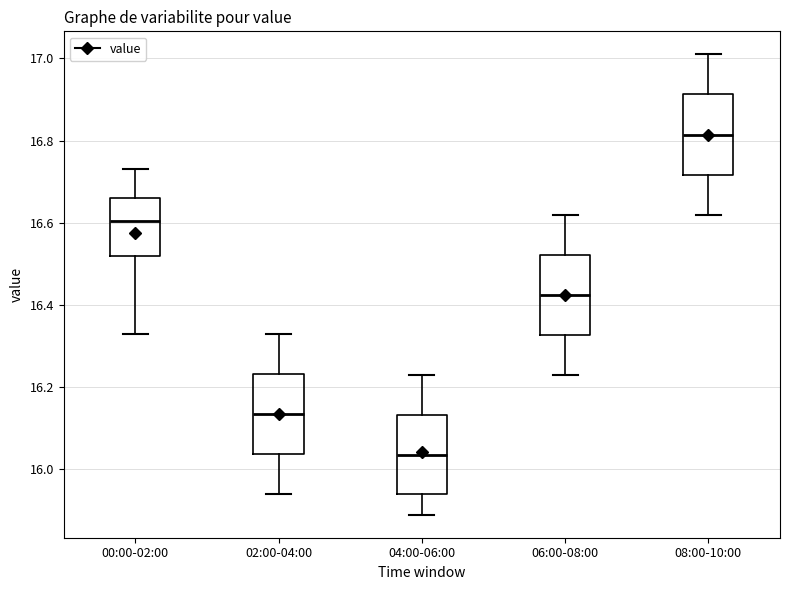

Reading left to right, read every box against the y-axis: the position of its median line, the range the box covers, and the ends of its whiskers. The values are not printed on the chart, so give them approximately, as read against the axis.

00:00-02:00: median 16.60, box 16.52 to 16.66, whiskers 16.34 to 16.74
02:00-04:00: median 16.14, box 16.04 to 16.24, whiskers 15.94 to 16.34
04:00-06:00: median 16.04, box 15.94 to 16.14, whiskers 15.90 to 16.24
06:00-08:00: median 16.42, box 16.32 to 16.52, whiskers 16.24 to 16.62
08:00-10:00: median 16.82, box 16.72 to 16.92, whiskers 16.62 to 17.02